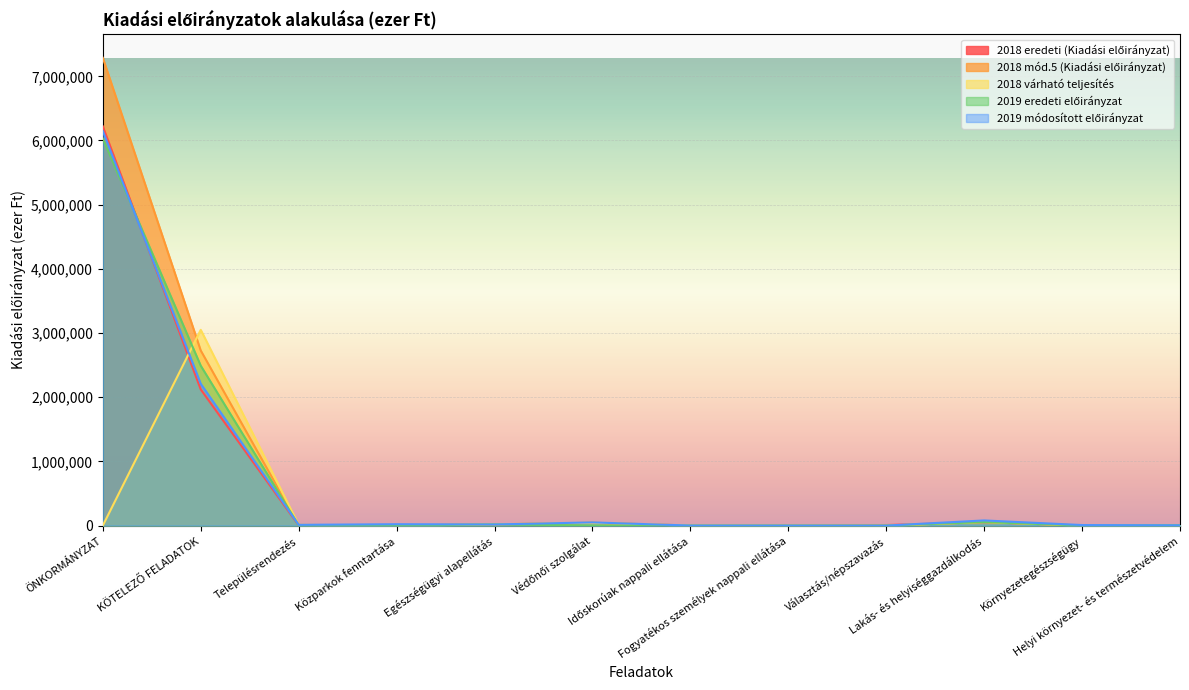

True or false: 2019 eredeti előirányzat has more than 1 interior local peaks.

True